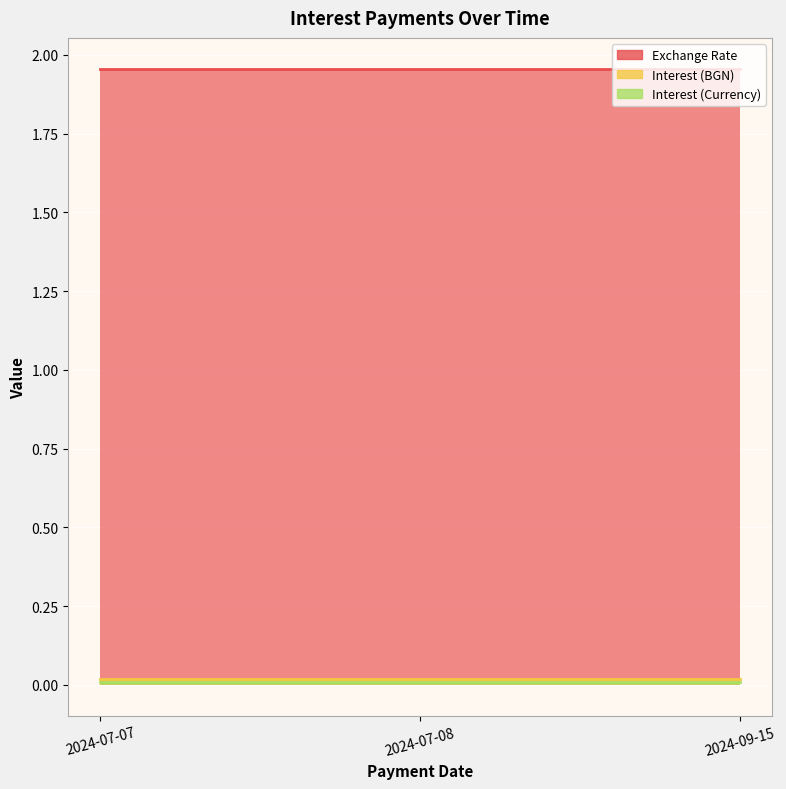

Which category has the highest value in the Interest (BGN) series?

2024-07-07